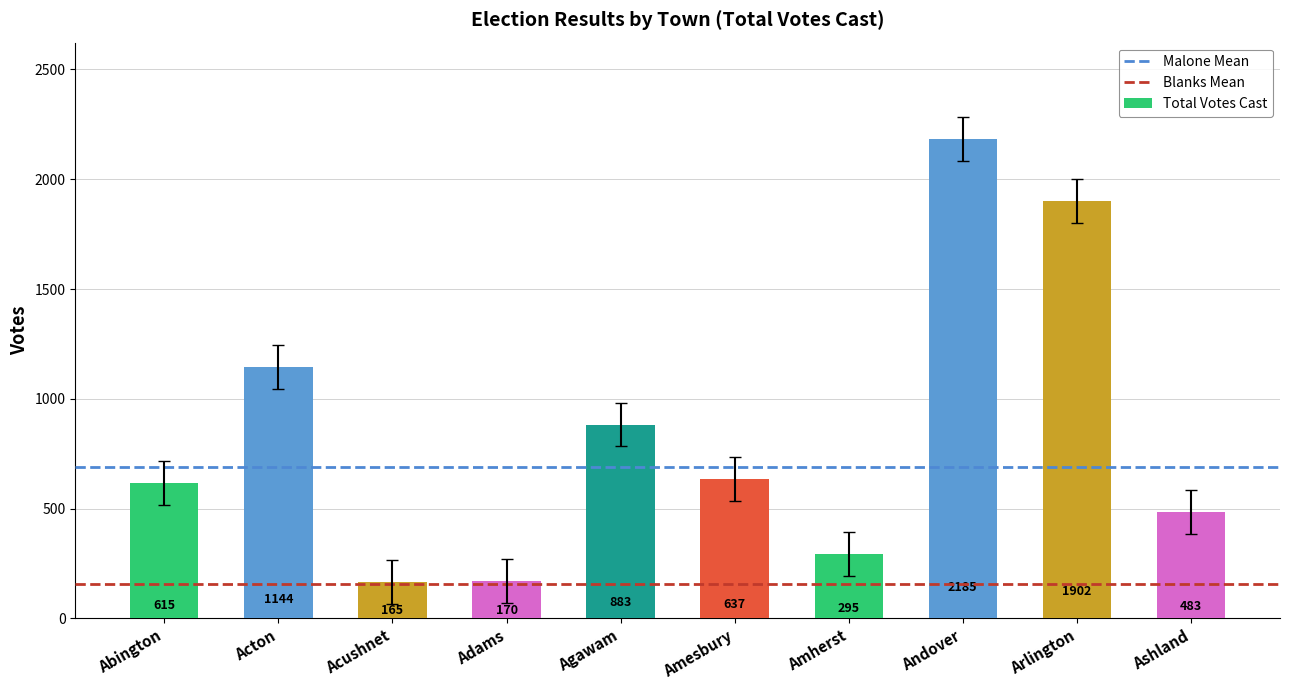

Approximately how many times larger is the value at Agawam compared to Adams?

5.2